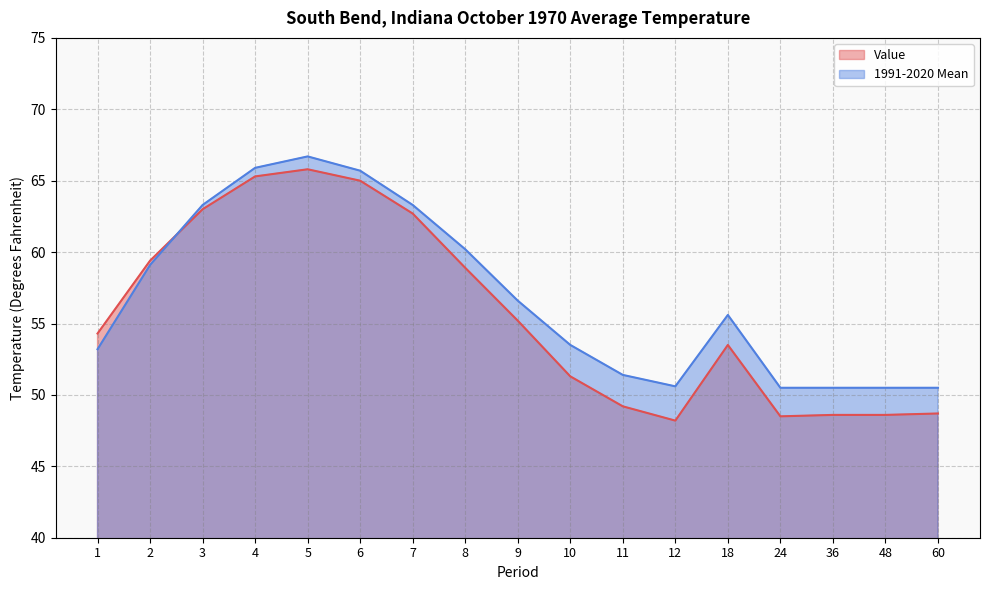

What is the minimum value for 1991-2020 Mean?

50.5